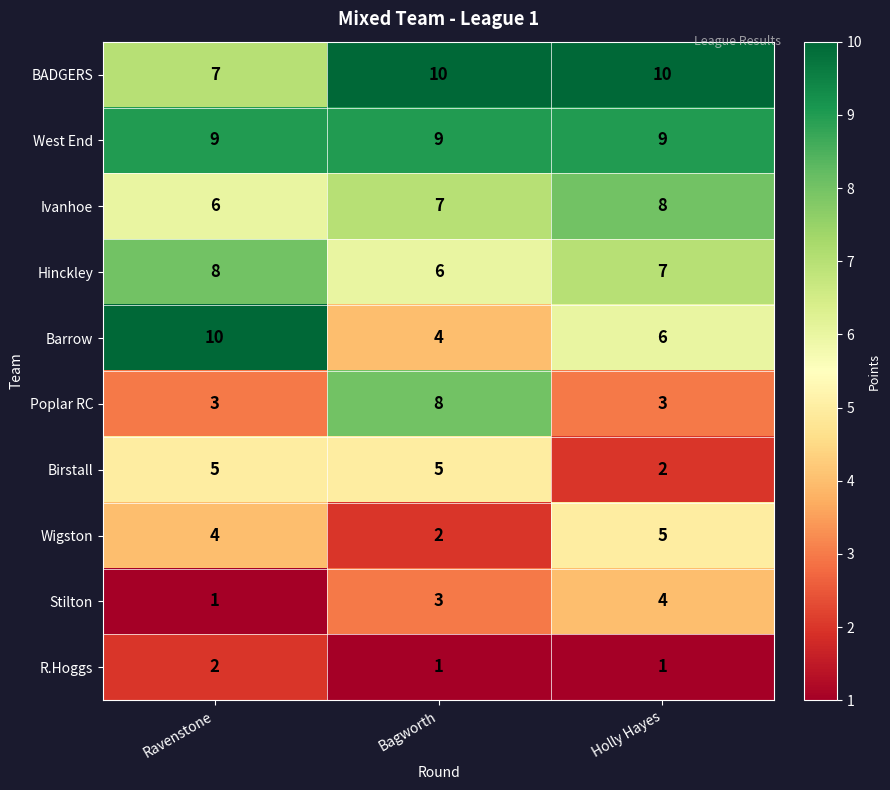

What is the difference between the highest and lowest values at Ravenstone?

9